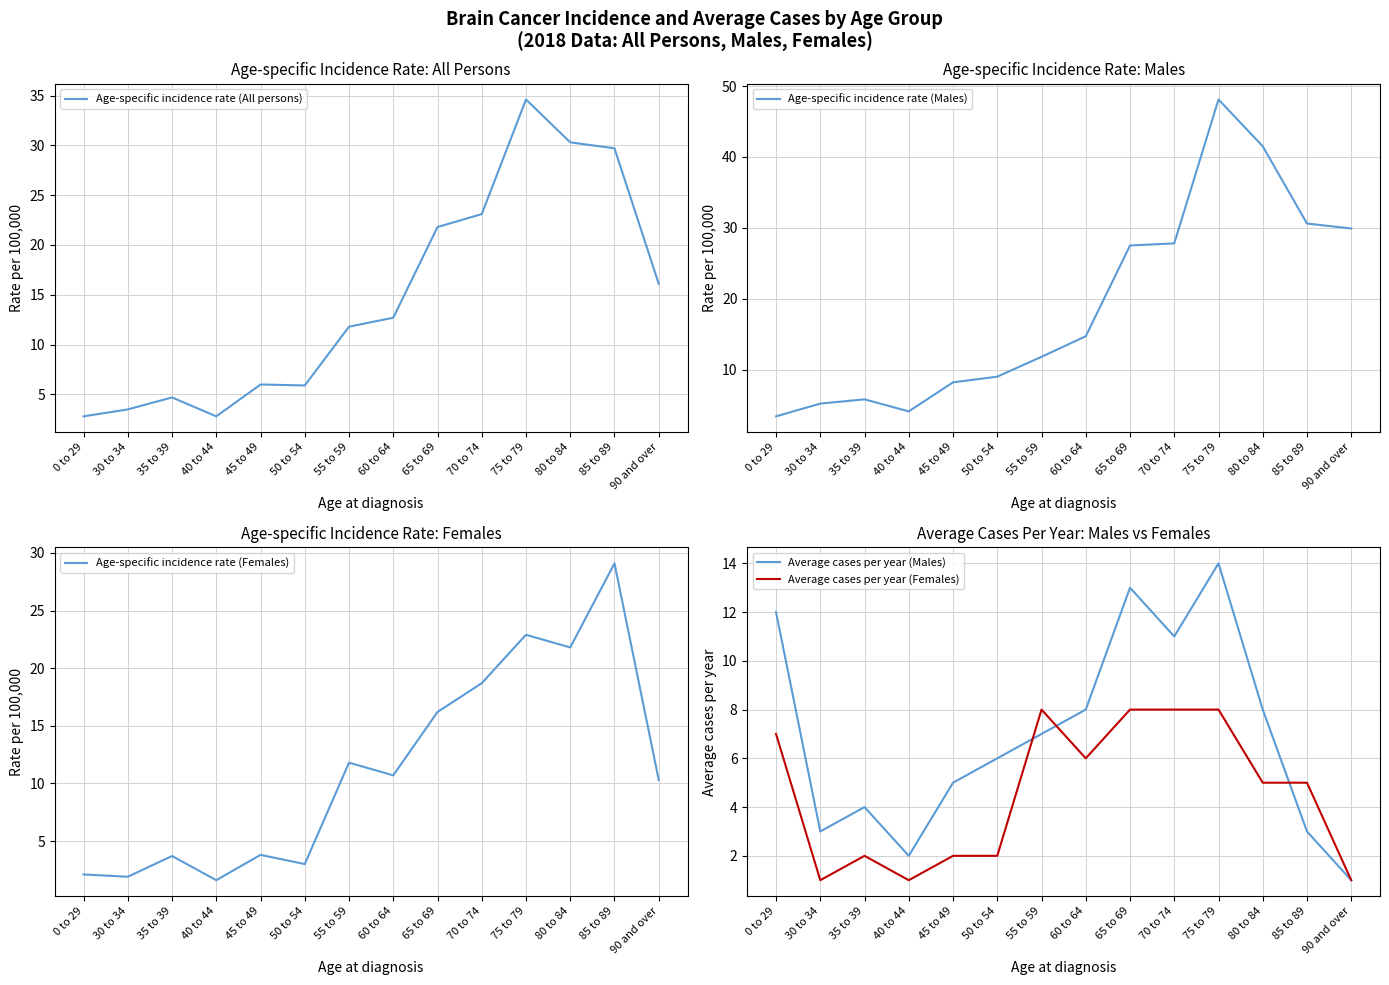

Which label corresponds to the largest value in the chart?

75 to 79